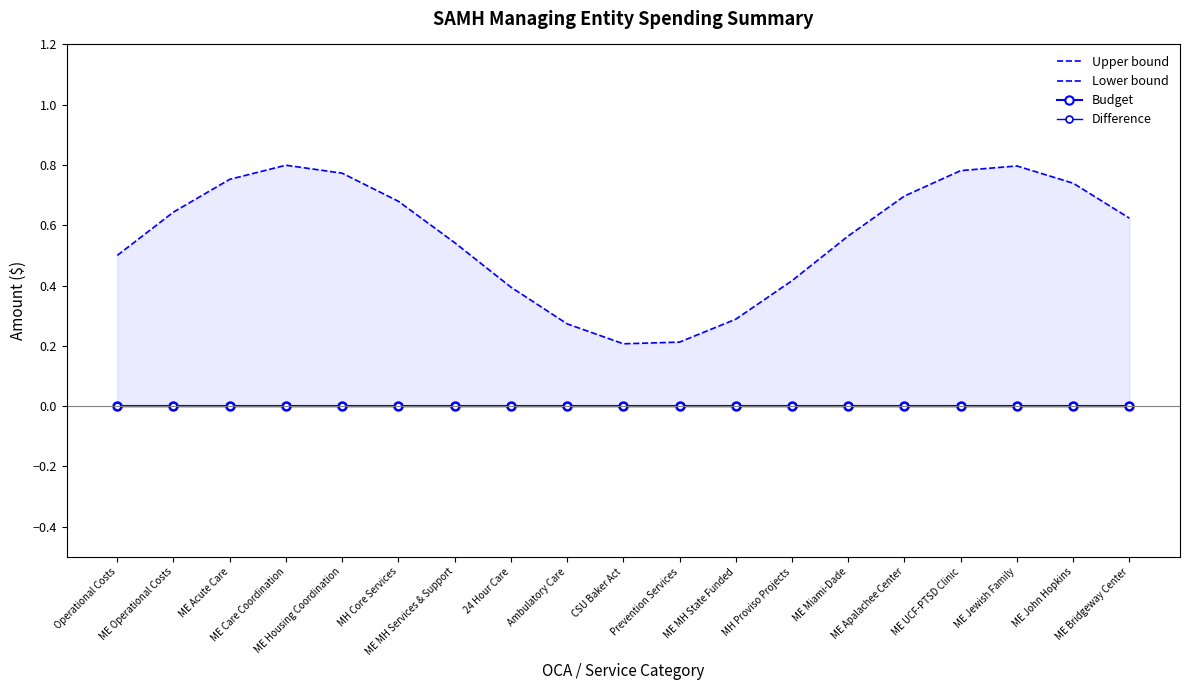

Between MH Proviso Projects and ME Miami-Dade, which series saw the biggest shift?

Upper bound